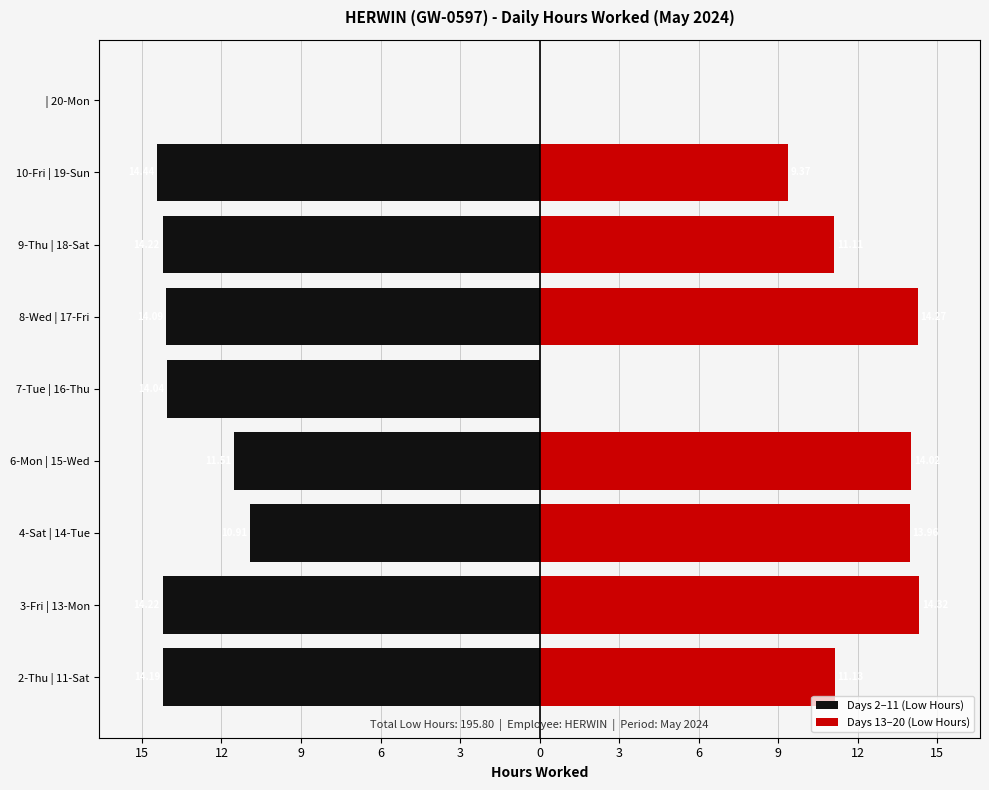

The chart shows a value of 0.0 at 20-Mon. True or false?

True